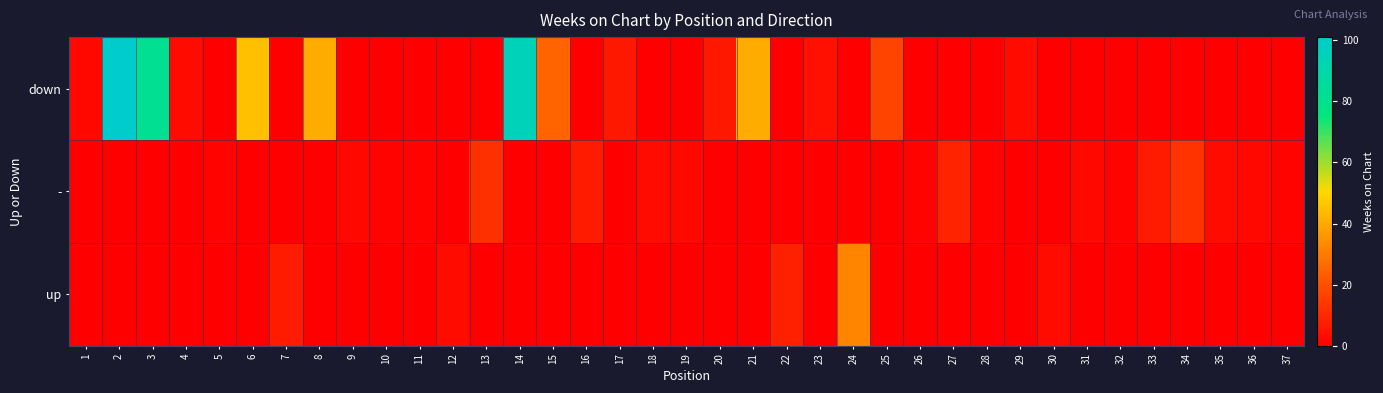

Which has a higher value, 6 or 37?

6